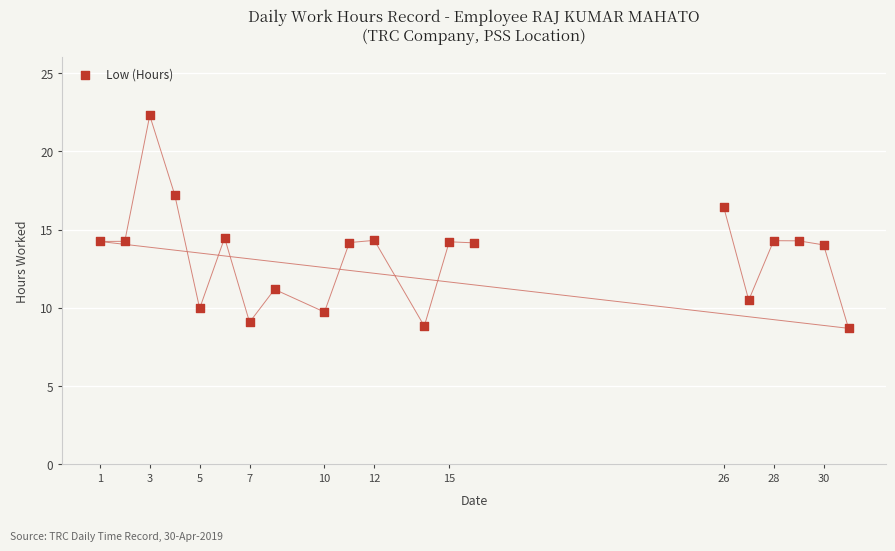

What is the range of X values (max minus min)?

30.0